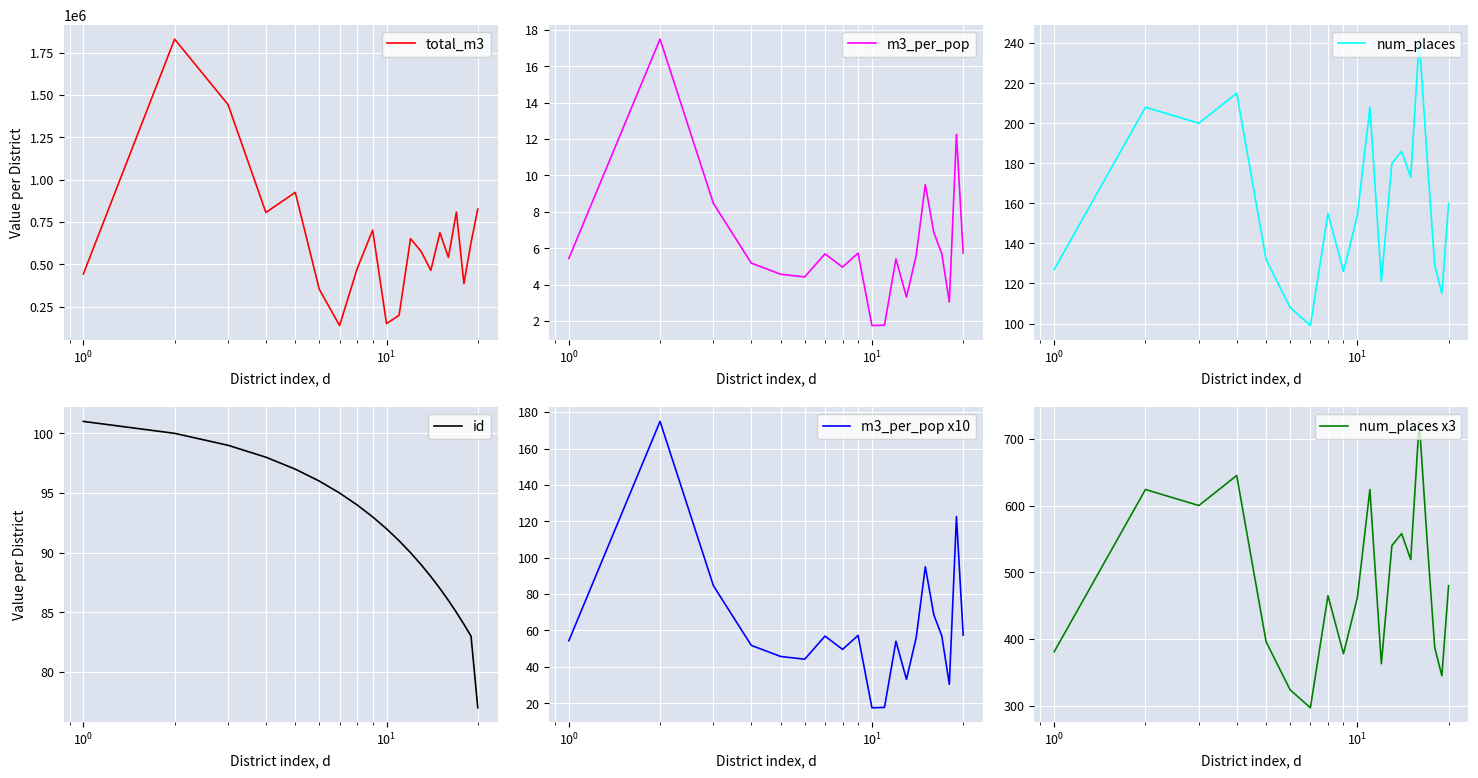

Reading left to right, list all the values displayed in this chart.

total_m3: 442616.1	1830959.2	1444266.3	806258.8	924830.8	352173.6	137518.0	473716.9	701819.6	148788.0	198279.0	651297.6	576388.2	463980.7	686544.1	540542.7	808209.5	385471.2	628013.6	826015.6
m3_per_pop: 5.4	17.5	8.5	5.2	4.6	4.4	5.7	5.0	5.7	1.8	1.8	5.4	3.3	5.6	9.5	6.9	5.7	3.0	12.3	5.7
num_places: 127.0	208.0	200.0	215.0	132.0	108.0	99.0	155.0	126.0	154.0	208.0	121.0	180.0	186.0	173.0	242.0	182.0	129.0	115.0	160.0
id: 101.0	100.0	99.0	98.0	97.0	96.0	95.0	94.0	93.0	92.0	91.0	90.0	89.0	88.0	87.0	86.0	85.0	84.0	83.0	77.0
m3_per_pop x10: 54.3	174.9	84.6	51.8	45.7	44.2	56.9	49.6	57.3	17.5	17.7	54.1	33.1	56.2	95.0	68.6	57.0	30.4	122.6	57.4
num_places x3: 381.0	624.0	600.0	645.0	396.0	324.0	297.0	465.0	378.0	462.0	624.0	363.0	540.0	558.0	519.0	726.0	546.0	387.0	345.0	480.0